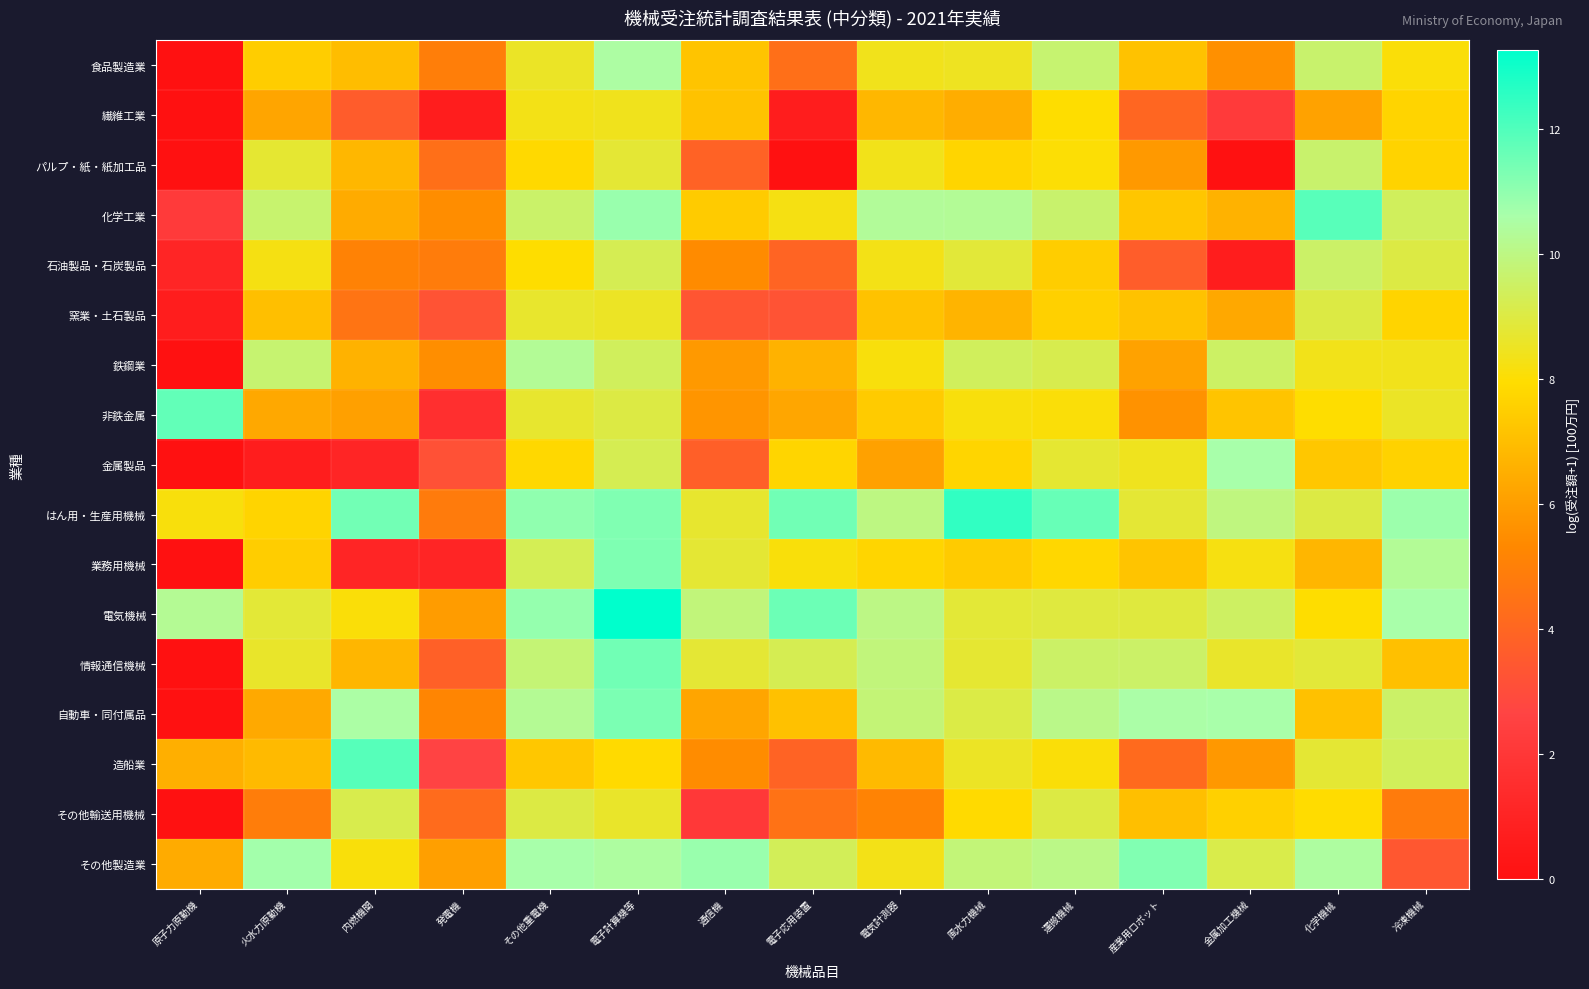

Reading right to left, what are all the values shown in this chart?

食品製造業: 冷凍機械=8.1	化学機械=9.6	金属加工機械=5.6	産業用ロボット=7.1	運搬機械=9.7	風水力機械=8.5	電気計測器=8.4	電子応用装置=4.3	通信機=7.2	電子計算機等=10.5	その他重電機=8.6	発電機=4.9	内燃機関=7.0	火水力原動機=7.5	原子力原動機=0.0
繊維工業: 冷凍機械=7.7	化学機械=6.1	金属加工機械=2.2	産業用ロボット=4.0	運搬機械=8.0	風水力機械=6.5	電気計測器=6.8	電子応用装置=0.7	通信機=7.1	電子計算機等=8.4	その他重電機=8.3	発電機=0.7	内燃機関=3.6	火水力原動機=6.2	原子力原動機=0.0
パルプ・紙・紙加工品: 冷凍機械=7.7	化学機械=9.6	金属加工機械=0.0	産業用ロボット=5.9	運搬機械=8.1	風水力機械=7.7	電気計測器=8.4	電子応用装置=0.0	通信機=3.9	電子計算機等=8.8	その他重電機=7.8	発電機=4.3	内燃機関=6.8	火水力原動機=8.7	原子力原動機=0.0
化学工業: 冷凍機械=9.4	化学機械=11.9	金属加工機械=6.6	産業用ロボット=7.2	運搬機械=9.6	風水力機械=10.3	電気計測器=10.3	電子応用装置=8.2	通信機=7.4	電子計算機等=10.9	その他重電機=9.6	発電機=5.5	内燃機関=6.4	火水力原動機=9.7	原子力原動機=2.2
石油製品・石炭製品: 冷凍機械=9.0	化学機械=9.6	金属加工機械=0.7	産業用ロボット=3.6	運搬機械=7.5	風水力機械=8.9	電気計測器=8.3	電子応用装置=3.9	通信機=5.4	電子計算機等=9.3	その他重電機=8.0	発電機=4.8	内燃機関=5.1	火水力原動機=8.2	原子力原動機=1.1
窯業・土石製品: 冷凍機械=7.7	化学機械=9.0	金属加工機械=6.3	産業用ロボット=7.1	運搬機械=7.6	風水力機械=6.7	電気計測器=7.1	電子応用装置=3.3	通信機=3.3	電子計算機等=8.5	その他重電機=8.7	発電機=3.3	内燃機関=4.6	火水力原動機=7.0	原子力原動機=0.7
鉄鋼業: 冷凍機械=8.4	化学機械=8.3	金属加工機械=9.5	産業用ロボット=6.1	運搬機械=9.2	風水力機械=9.4	電気計測器=8.1	電子応用装置=6.6	通信機=5.9	電子計算機等=9.4	その他重電機=10.3	発電機=5.5	内燃機関=6.6	火水力原動機=9.7	原子力原動機=0.0
非鉄金属: 冷凍機械=8.6	化学機械=8.0	金属加工機械=7.2	産業用ロボット=5.6	運搬機械=8.1	風水力機械=8.2	電気計測器=7.4	電子応用装置=6.2	通信機=5.7	電子計算機等=9.0	その他重電機=8.7	発電機=1.6	内燃機関=6.1	火水力原動機=6.3	原子力原動機=11.7
金属製品: 冷凍機械=7.6	化学機械=7.3	金属加工機械=10.6	産業用ロボット=8.4	運搬機械=8.7	風水力機械=7.7	電気計測器=6.1	電子応用装置=7.7	通信機=3.7	電子計算機等=9.2	その他重電機=7.8	発電機=3.2	内燃機関=1.1	火水力原動機=0.7	原子力原動機=0.0
はん用・生産用機械: 冷凍機械=10.8	化学機械=9.0	金属加工機械=9.9	産業用ロボット=8.8	運搬機械=11.6	風水力機械=12.5	電気計測器=10.0	電子応用装置=11.5	通信機=8.7	電子計算機等=11.3	その他重電機=11.0	発電機=4.8	内燃機関=11.5	火水力原動機=7.7	原子力原動機=8.1
業務用機械: 冷凍機械=10.3	化学機械=6.7	金属加工機械=8.2	産業用ロボット=7.2	運搬機械=7.8	風水力機械=7.4	電気計測器=7.7	電子応用装置=8.1	通信機=8.8	電子計算機等=11.3	その他重電機=9.3	発電機=1.1	内燃機関=1.1	火水力原動機=7.5	原子力原動機=0.0
電気機械: 冷凍機械=10.6	化学機械=8.0	金属加工機械=9.5	産業用ロボット=8.9	運搬機械=8.9	風水力機械=8.8	電気計測器=10.0	電子応用装置=11.6	通信機=9.9	電子計算機等=13.3	その他重電機=10.9	発電機=5.9	内燃機関=8.1	火水力原動機=8.8	原子力原動機=10.3
情報通信機械: 冷凍機械=7.0	化学機械=8.9	金属加工機械=8.6	産業用ロボット=9.6	運搬機械=9.5	風水力機械=8.7	電気計測器=9.9	電子応用装置=9.2	通信機=8.8	電子計算機等=11.5	その他重電機=9.8	発電機=3.8	内燃機関=6.7	火水力原動機=8.6	原子力原動機=0.0
自動車・同付属品: 冷凍機械=9.6	化学機械=7.1	金属加工機械=10.6	産業用ロボット=10.6	運搬機械=10.1	風水力機械=9.1	電気計測器=9.8	電子応用装置=7.1	通信機=6.2	電子計算機等=11.3	その他重電機=10.3	発電機=5.2	内燃機関=10.5	火水力原動機=6.4	原子力原動機=0.0
造船業: 冷凍機械=9.4	化学機械=8.8	金属加工機械=5.8	産業用ロボット=4.2	運搬機械=8.1	風水力機械=8.5	電気計測器=6.9	電子応用装置=3.9	通信機=5.5	電子計算機等=7.9	その他重電機=7.3	発電機=2.6	内燃機関=11.9	火水力原動機=6.9	原子力原動機=6.5
その他輸送用機械: 冷凍機械=4.8	化学機械=7.9	金属加工機械=7.6	産業用ロボット=7.0	運搬機械=9.0	風水力機械=7.9	電気計測器=5.1	電子応用装置=4.5	通信機=2.1	電子計算機等=8.6	その他重電機=9.0	発電機=4.2	内燃機関=9.1	火水力原動機=4.9	原子力原動機=0.0
その他製造業: 冷凍機械=3.4	化学機械=10.5	金属加工機械=9.1	産業用ロボット=11.2	運搬機械=10.1	風水力機械=9.8	電気計測器=8.3	電子応用装置=9.3	通信機=10.9	電子計算機等=10.5	その他重電機=10.6	発電機=6.1	内燃機関=8.1	火水力原動機=10.7	原子力原動機=6.4